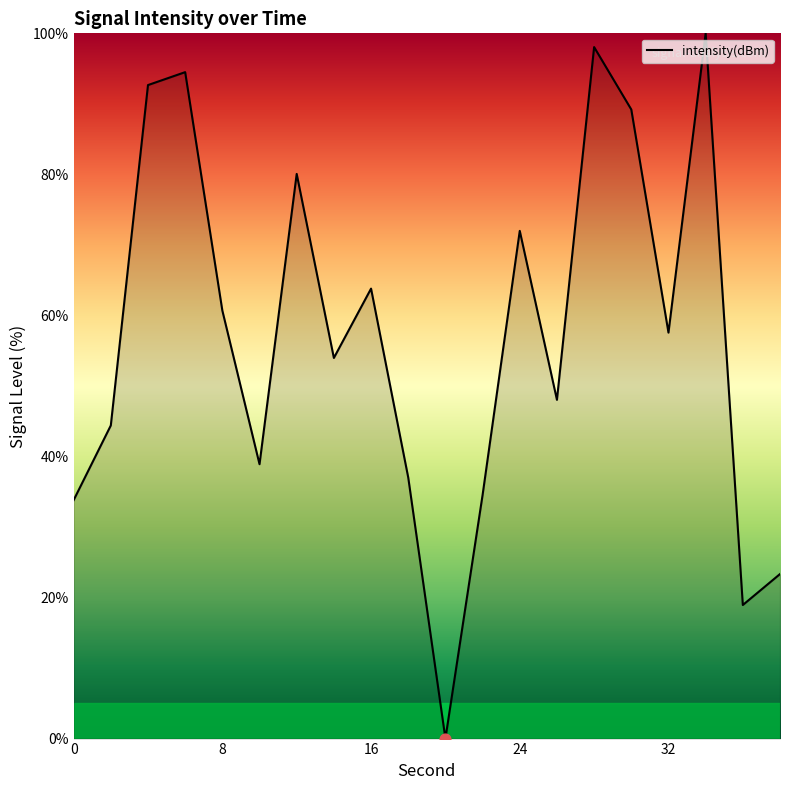

What is the greatest value displayed?

100.0